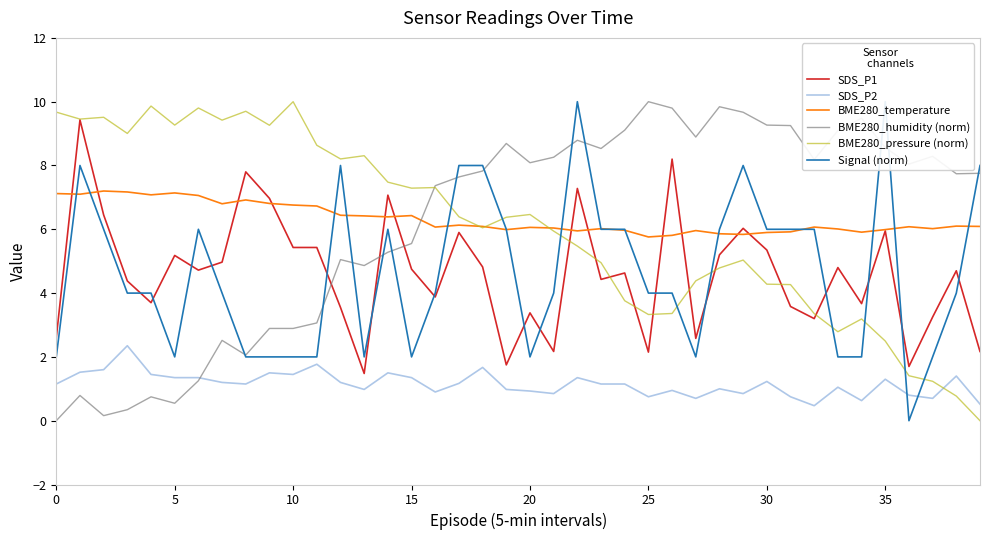

After their last crossing, which series has the higher values: SDS_P2 or BME280_pressure (norm)?

SDS_P2